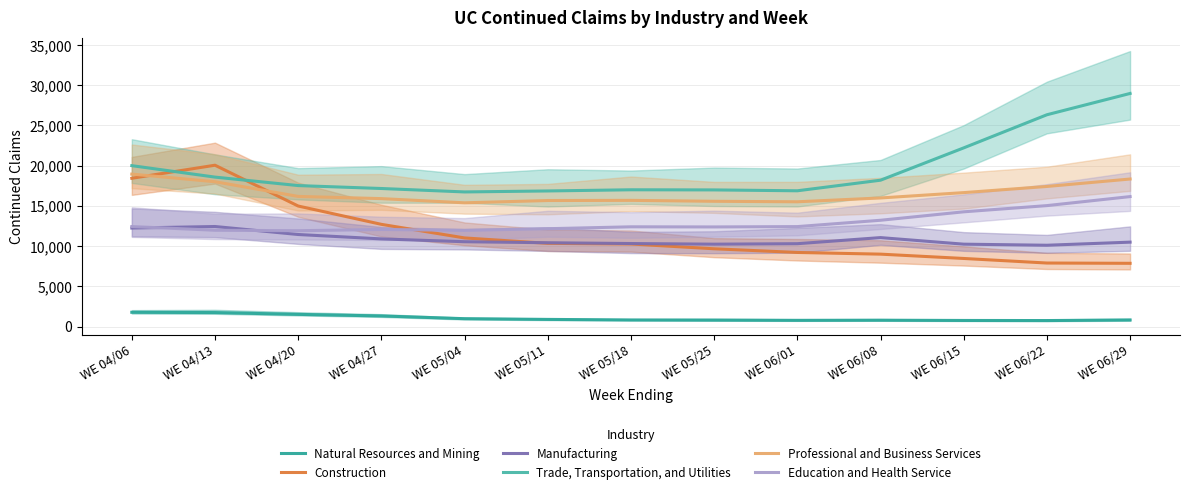

True or false: Manufacturing has a value of 10246 at WE 06/15.

True